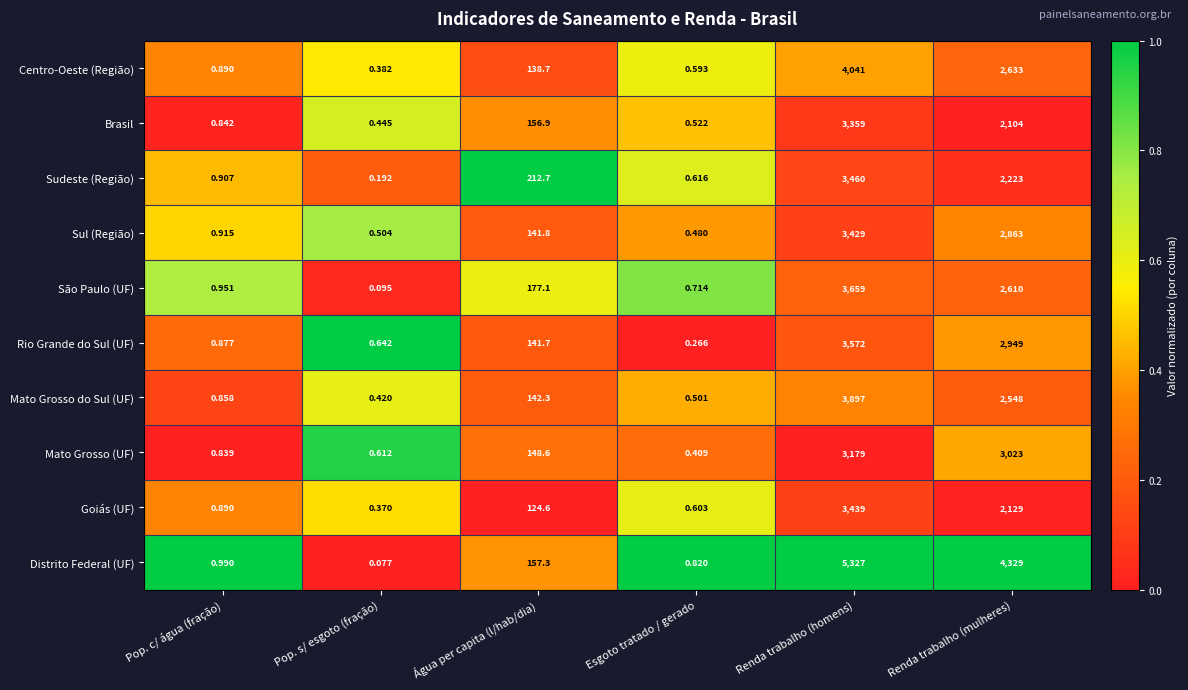

At how many categories does at least one series exceed 0?

6